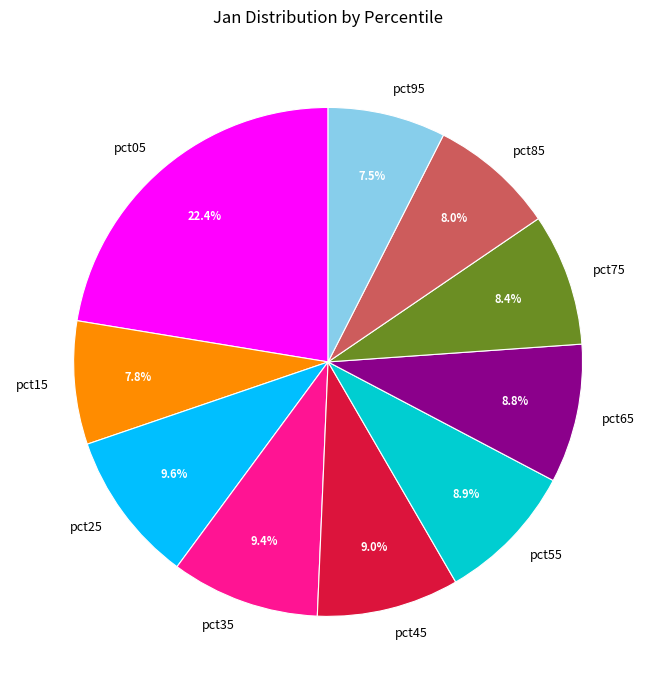

The pct35 slice represents 1% of the pie. True or false?

False